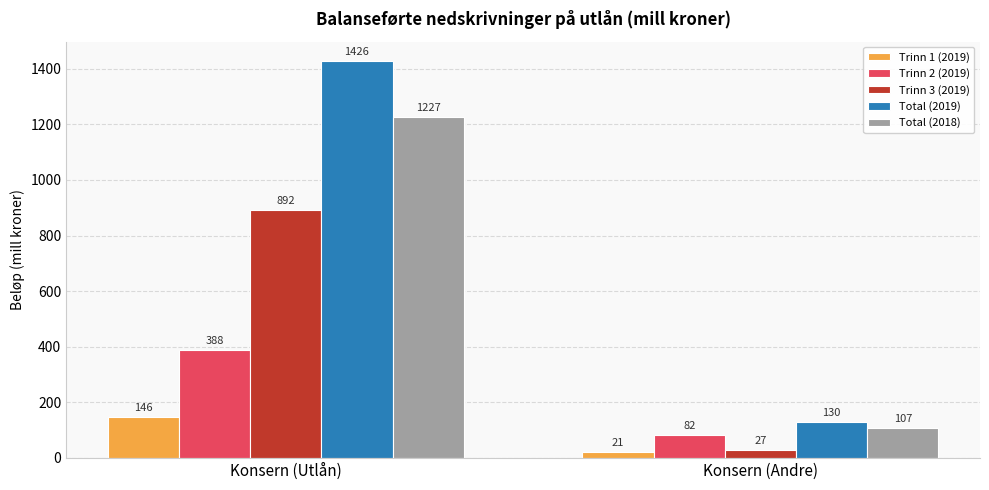

How many bars are there in total?

10